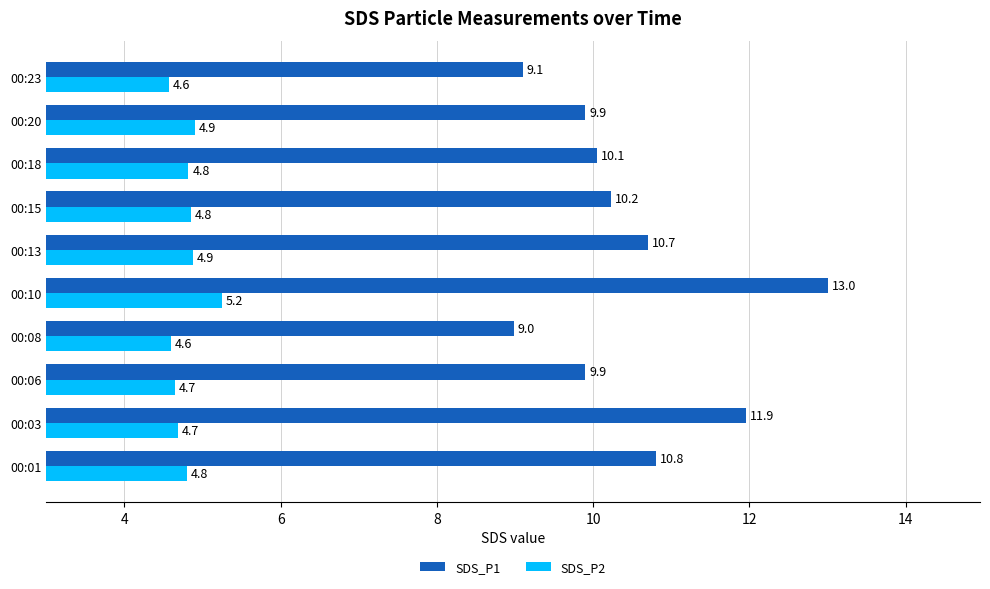

What is the maximum value for SDS_P1?

13.0